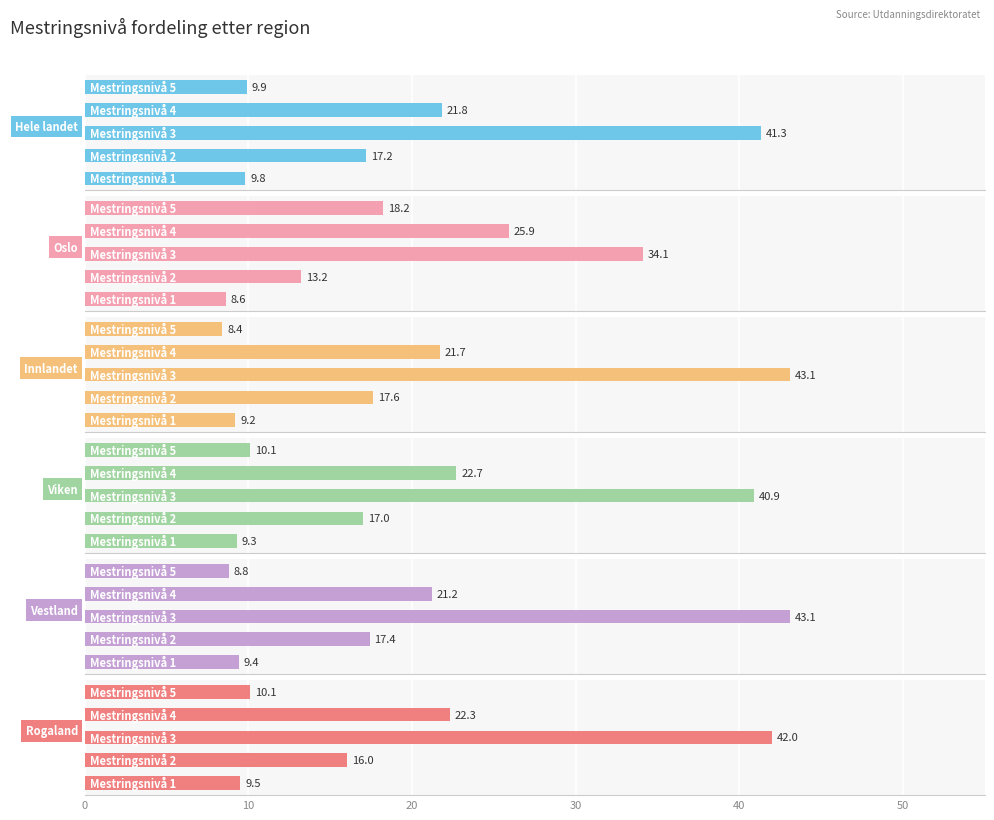

What is the value of the Hele landet bar at the 4th from the left?

21.8